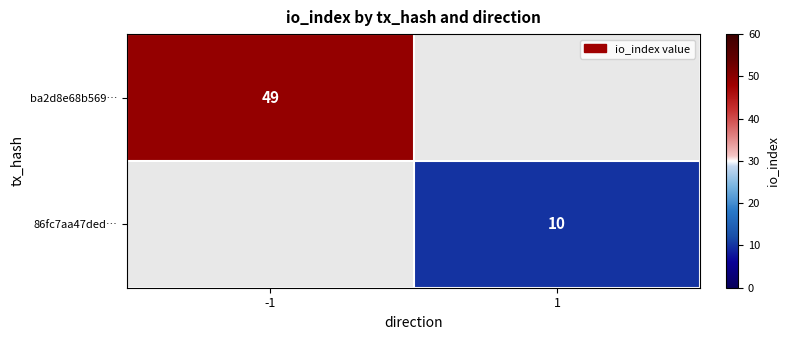

Is the value of 86fc7aa47ded… at 1 greater than the value of ba2d8e68b569… at -1?

No